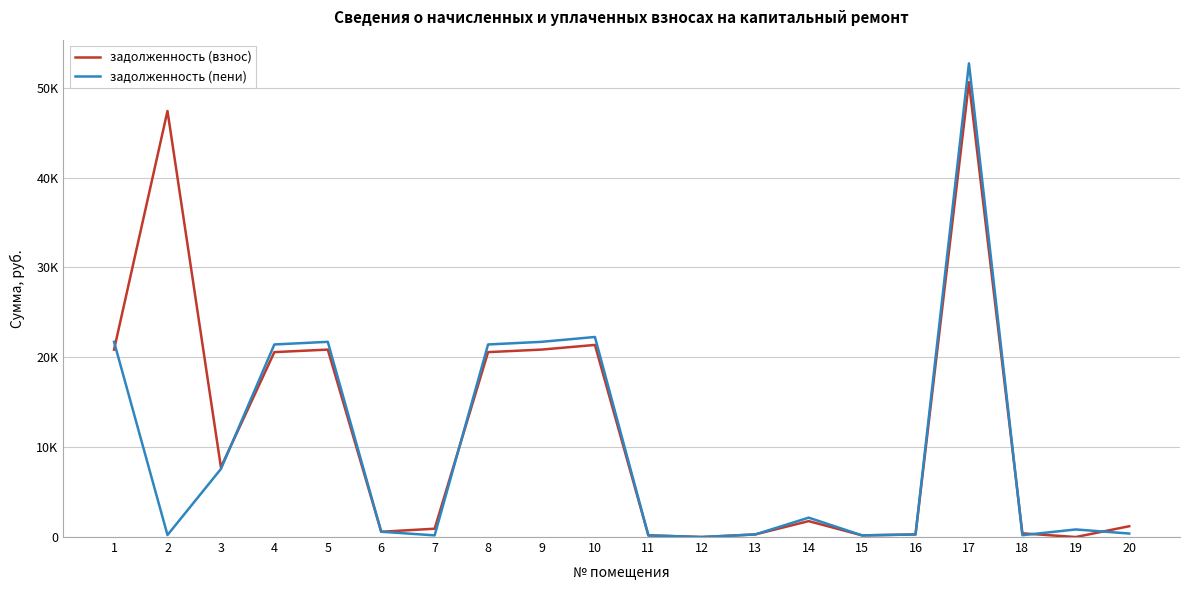

Reading left to right, list all the values displayed in this chart.

задолженность (взнос): 20860.0	47417.6	7759.8	20577.5	20860.0	586.3	927.0	20577.5	20860.0	21378.0	185.0	0.0	287.9	1770.5	184.6	284.1	50619.7	409.5	0.6	1203.2
задолженность (пени): 21723.8	223.4	7575.6	21429.6	21723.8	586.3	185.2	21429.6	21723.8	22263.3	185.2	0.0	287.9	2155.8	184.6	284.1	52716.0	204.8	843.0	387.6